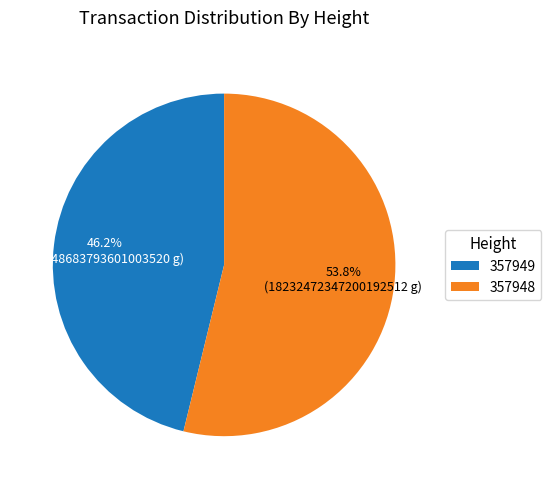

How many segments does this pie chart have?

2